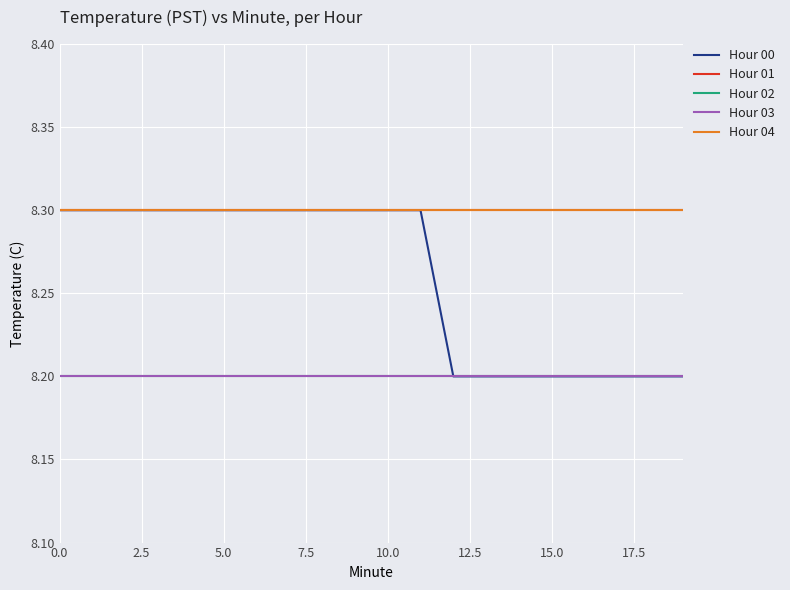

How many lines are shown in the chart?

5